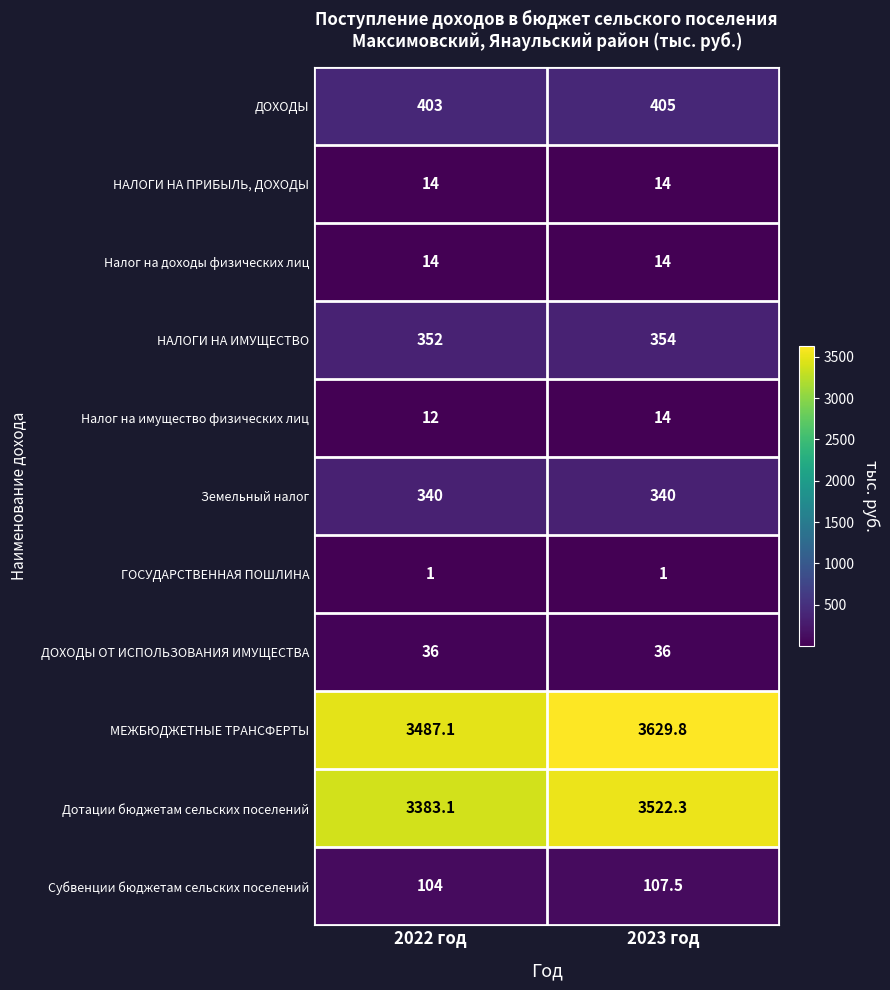

What is the difference between the ДОХОДЫ values at 2023 год and 2022 год?

2.0